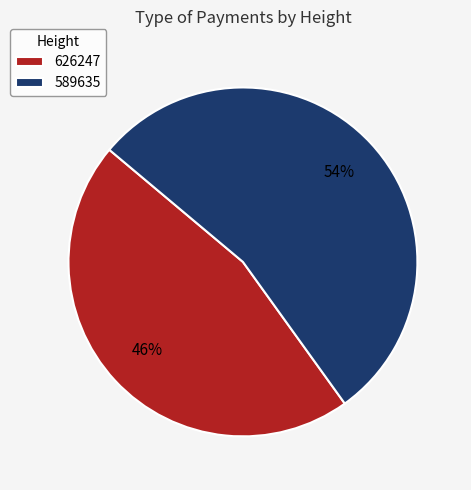

The 589635 slice represents 68% of the pie. True or false?

False